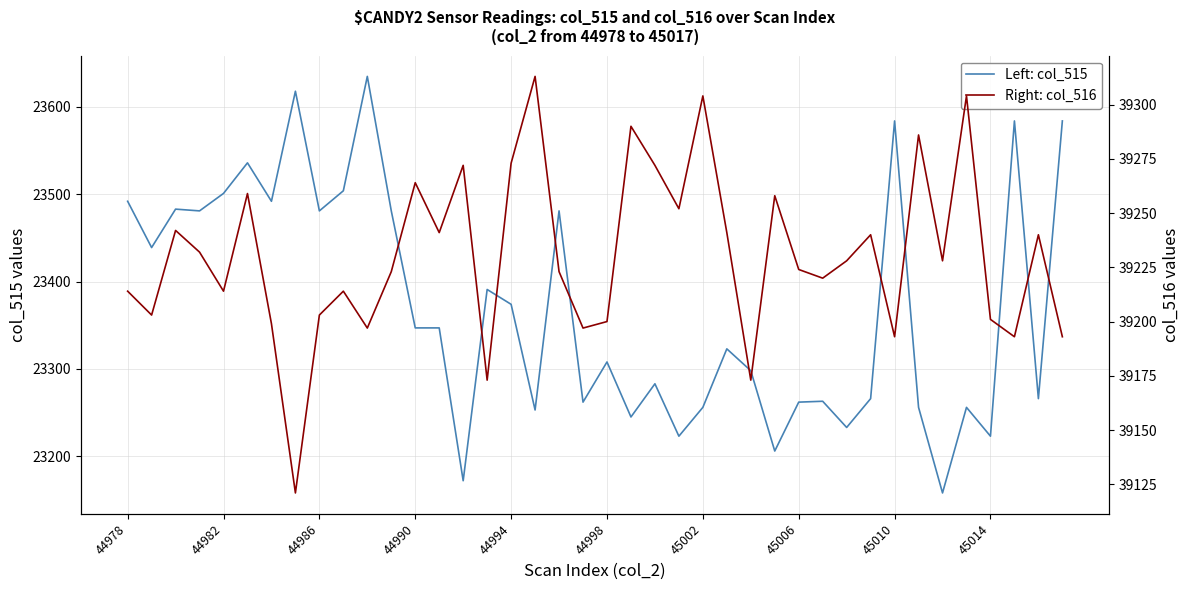

What is the maximum value shown in the chart?

39313